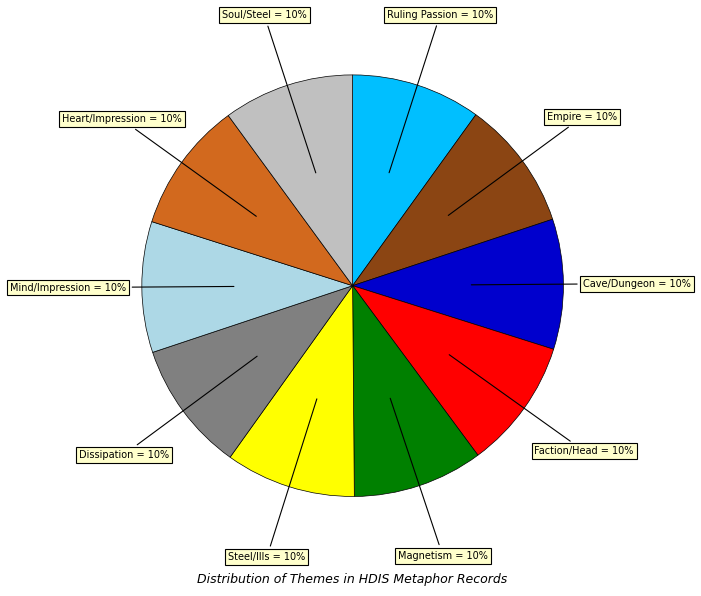

To the nearest percent, what is the average slice percentage?

10%